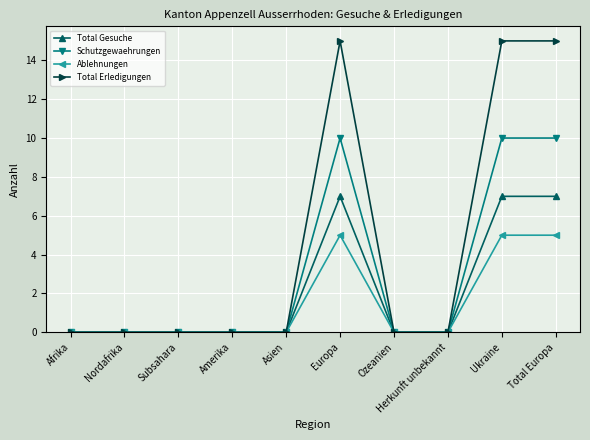

The Ablehnungen series shows 0 at Ozeanien. True or false?

True